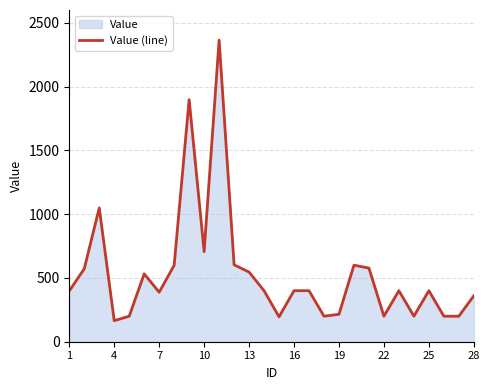

What is the difference between the maximum and minimum values?

2199